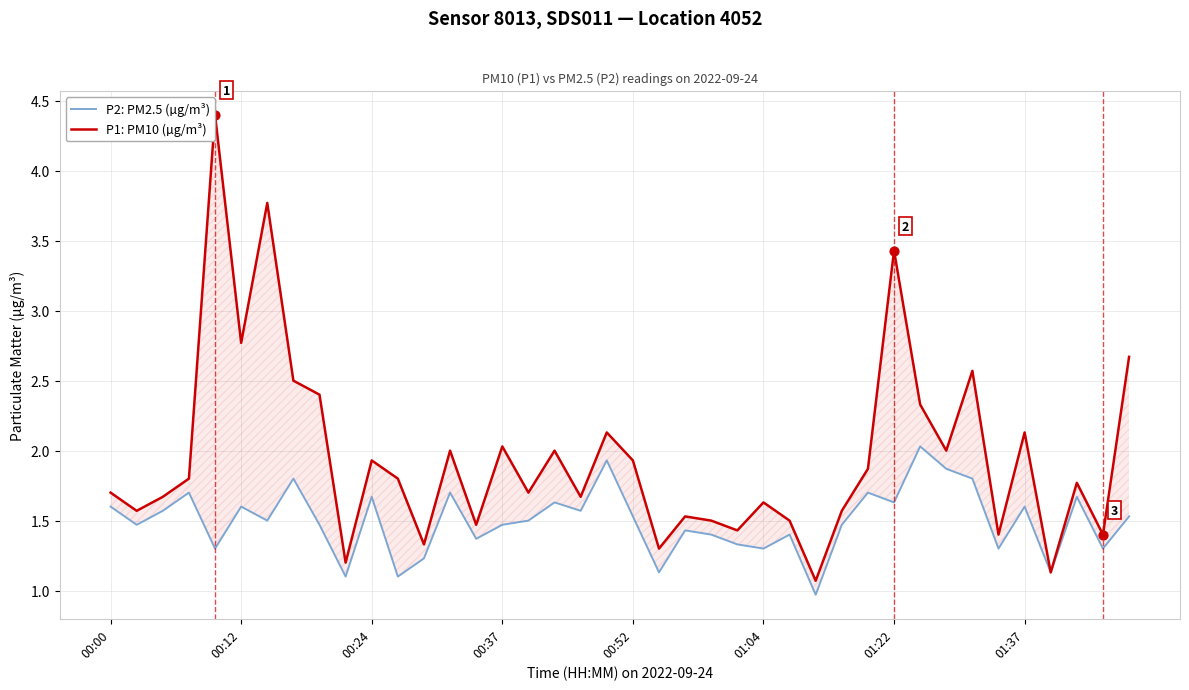

At how many categories does at least one series exceed 1?

40